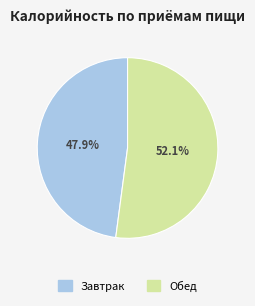

To the nearest percent, what portion does Обед represent?

52%